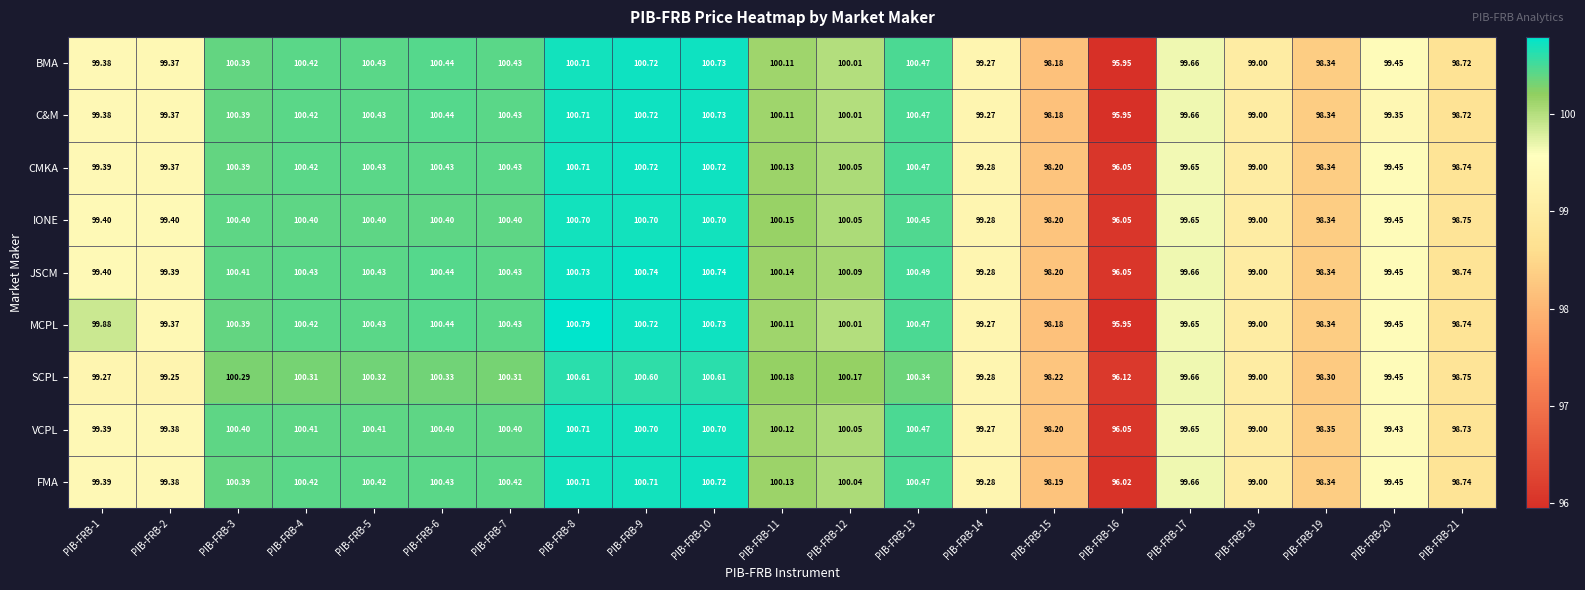

Which series has the largest range (max minus min)?

MCPL